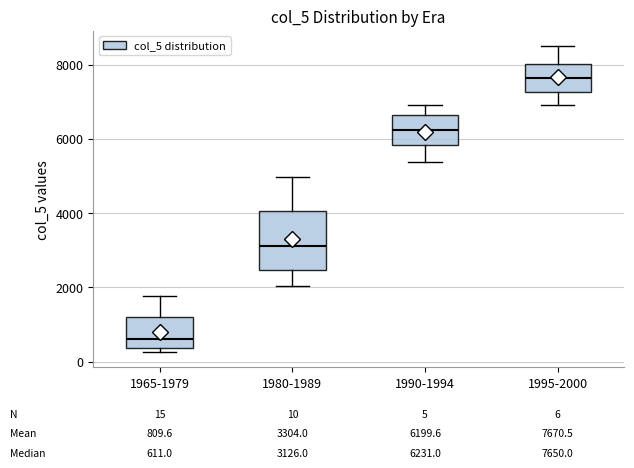

Which box is the tallest, from its lower edge to its upper edge?

1980-1989